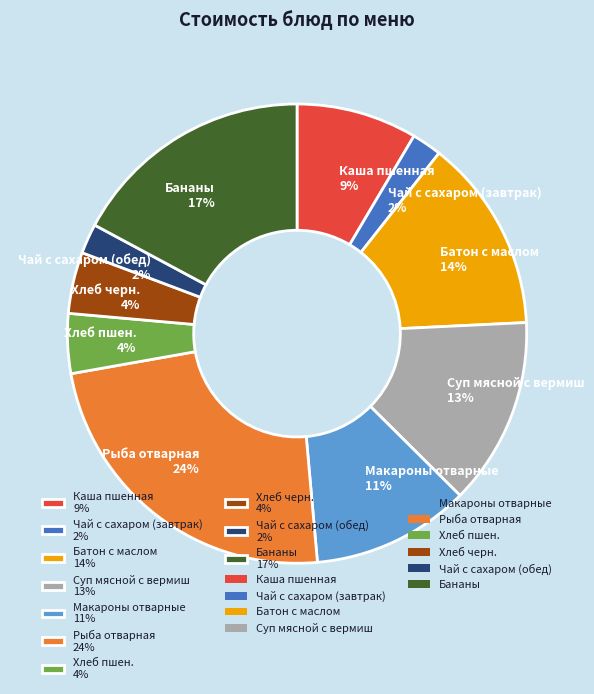

True or false: Чай с сахаром (обед) accounts for 16% of the total.

False